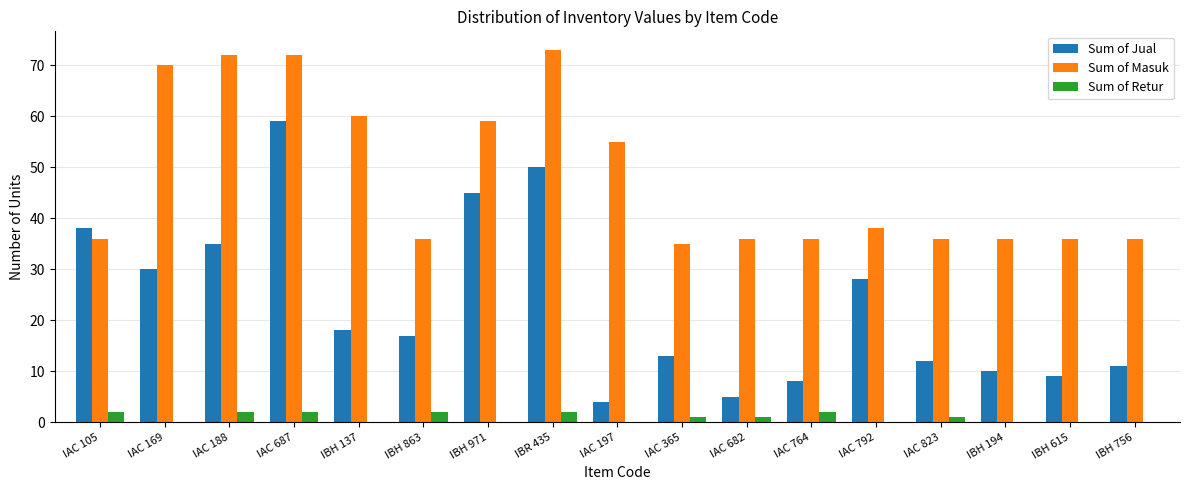

What is the maximum value for Sum of Jual?

59